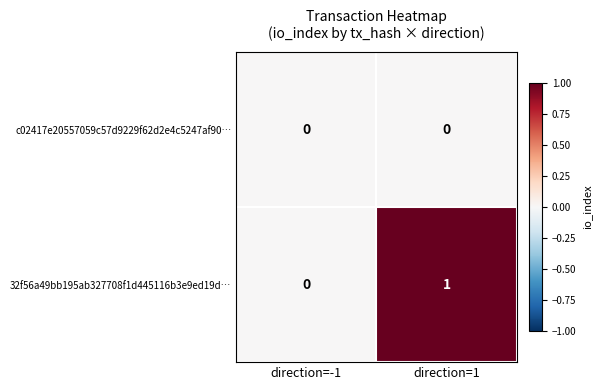

How many categories are shown in the chart?

2